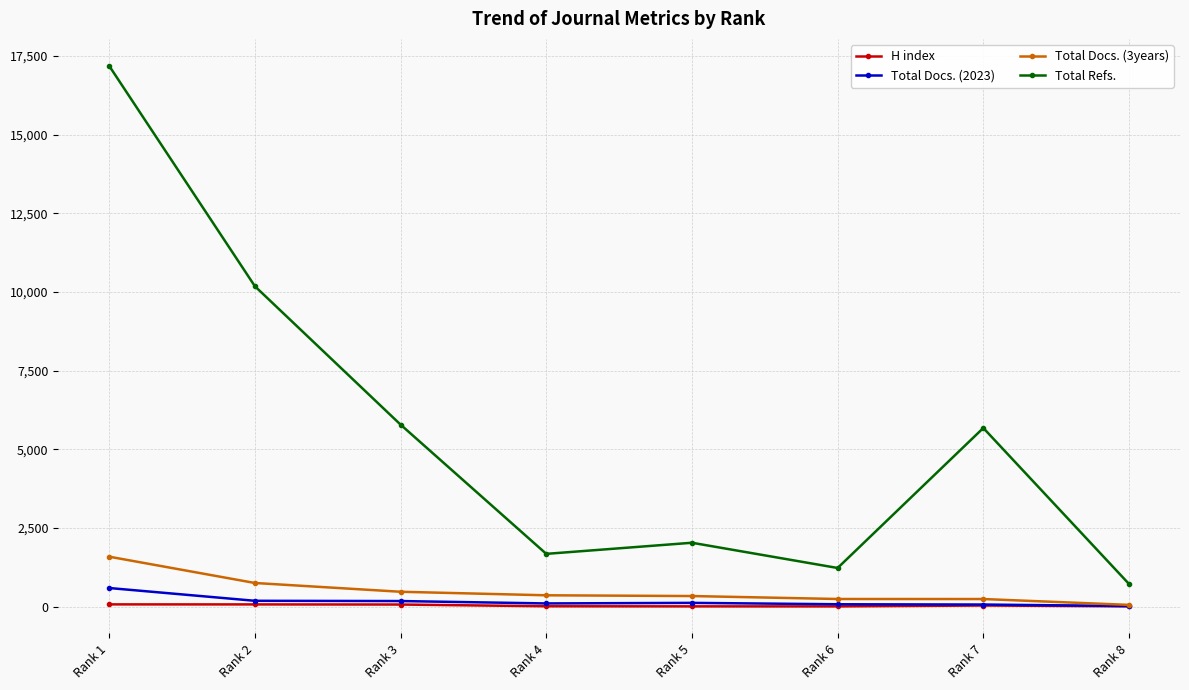

What are all the series names shown in the legend?

H index, Total Docs. (2023), Total Docs. (3years), Total Refs.